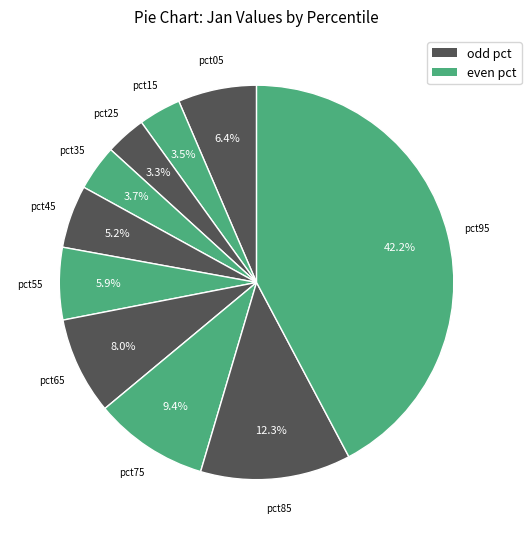

Count the number of slices in the pie.

10